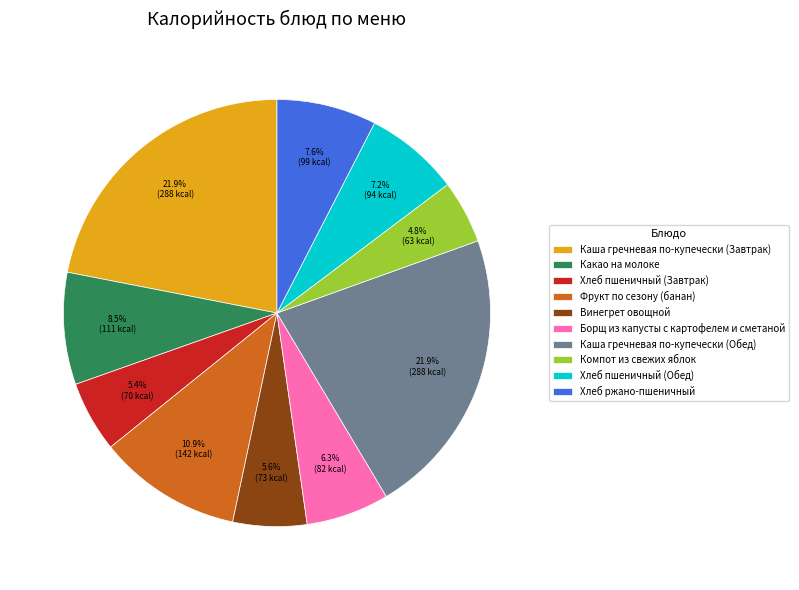

How many slices are in this pie chart?

10